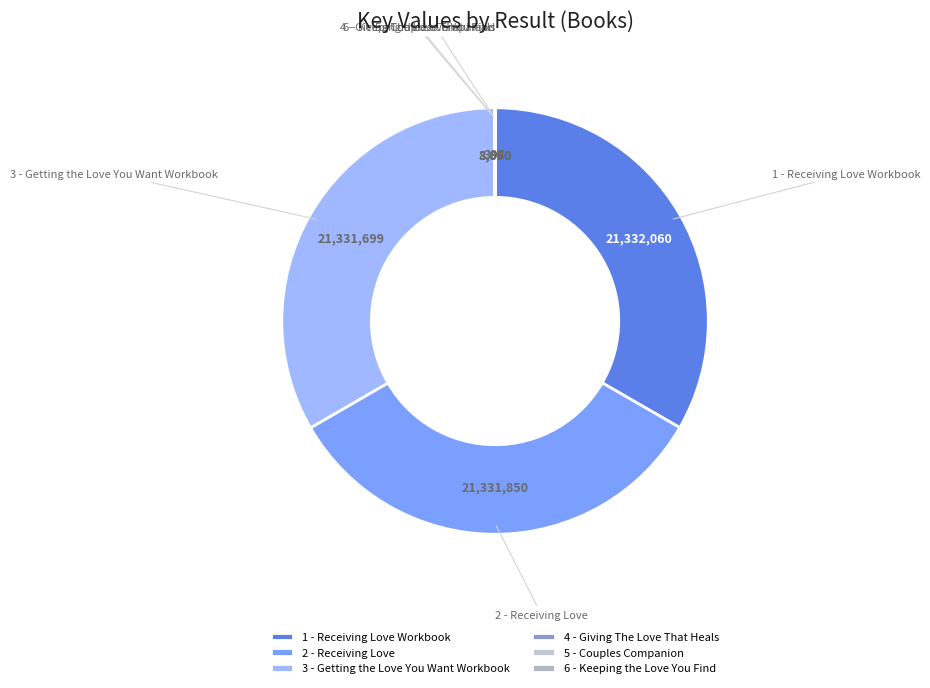

Is there any slice that represents more than half of the pie?

No